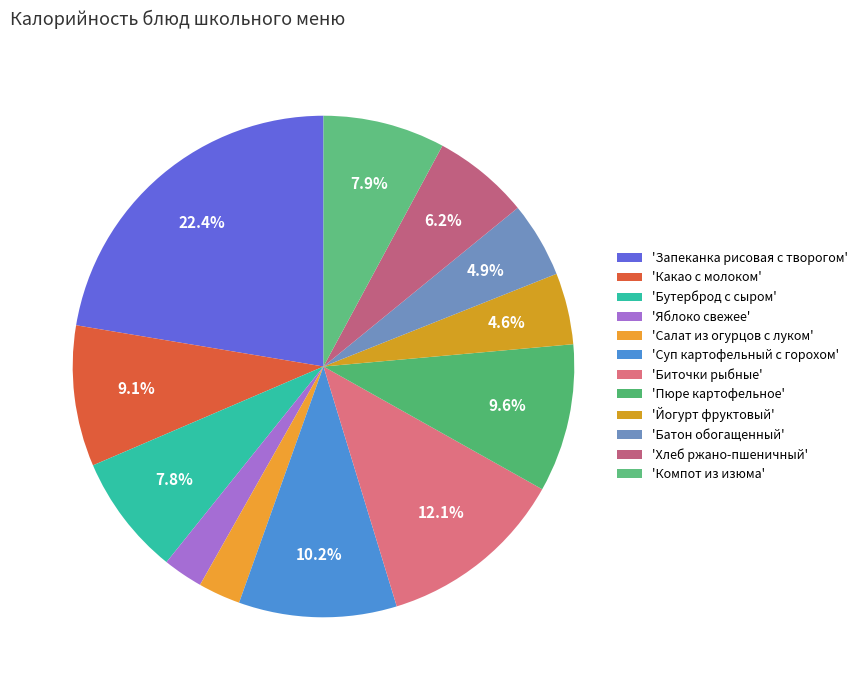

Is there a majority slice in this chart?

No